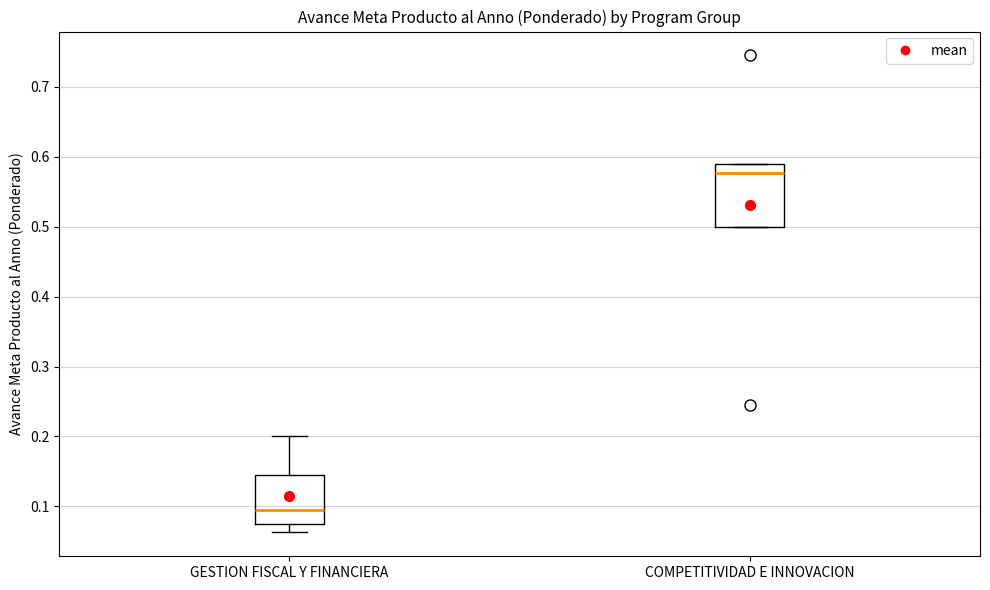

Reading left to right, read every box against the y-axis: the position of its median line, the range the box covers, and the ends of its whiskers. The values are not printed on the chart, so give them approximately, as read against the axis.

GESTION FISCAL Y FINANCIERA: median 0.10, box 0.08 to 0.14, whiskers 0.06 to 0.20
COMPETITIVIDAD E INNOVACION: median 0.58, box 0.50 to 0.59, whiskers 0.50 to 0.59